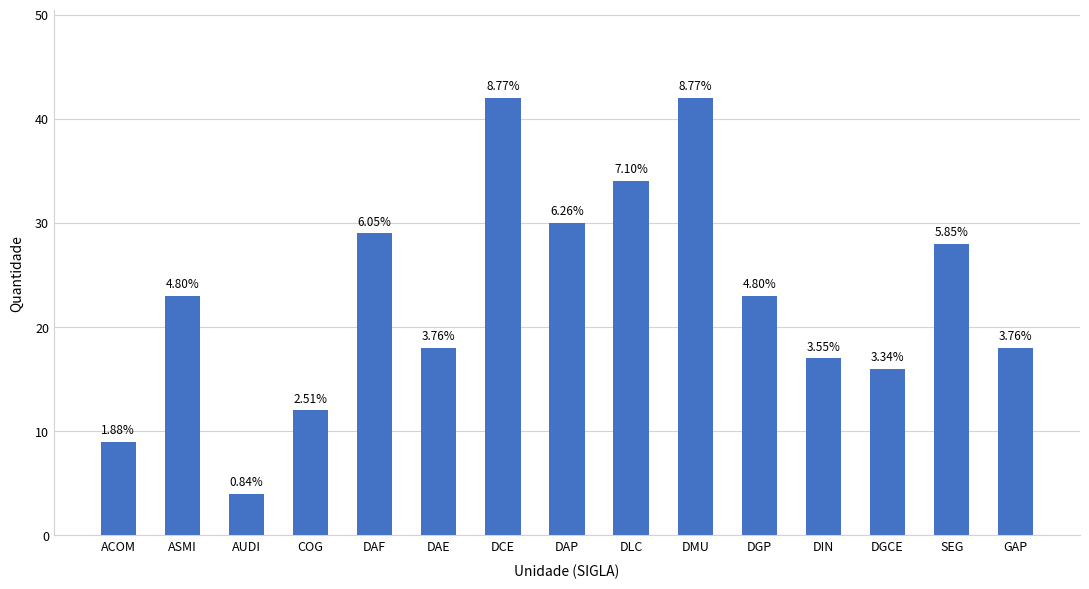

What is the change in value from ACOM to SEG?

+19